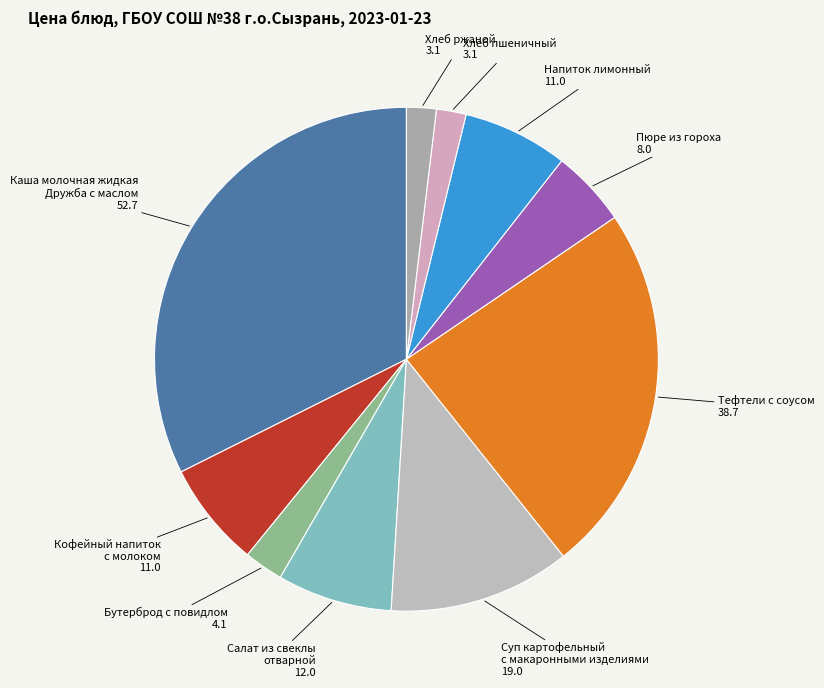

Combined, do Салат из свеклы отварной and Бутерброд с повидлом account for over 50%?

No